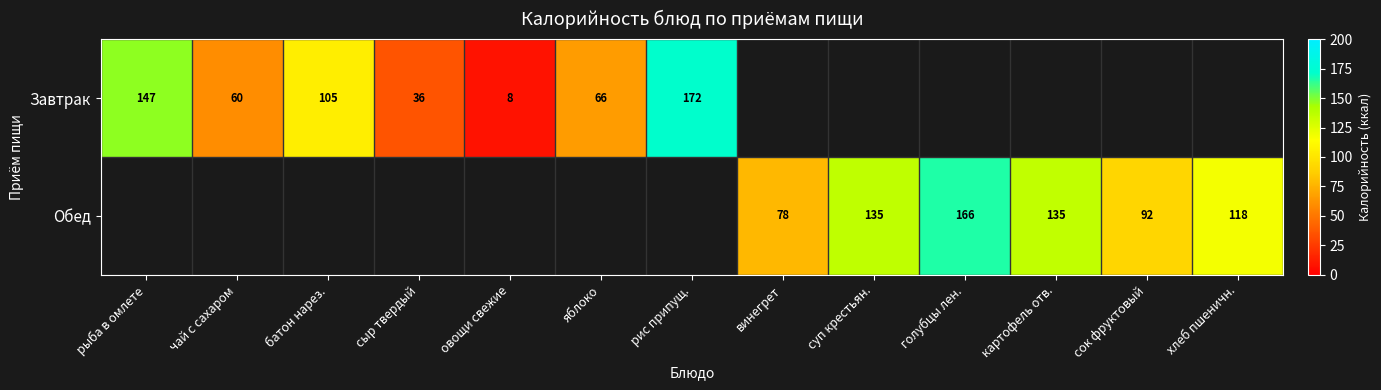

True or false: Обед has a value of 29 at винегрет.

False